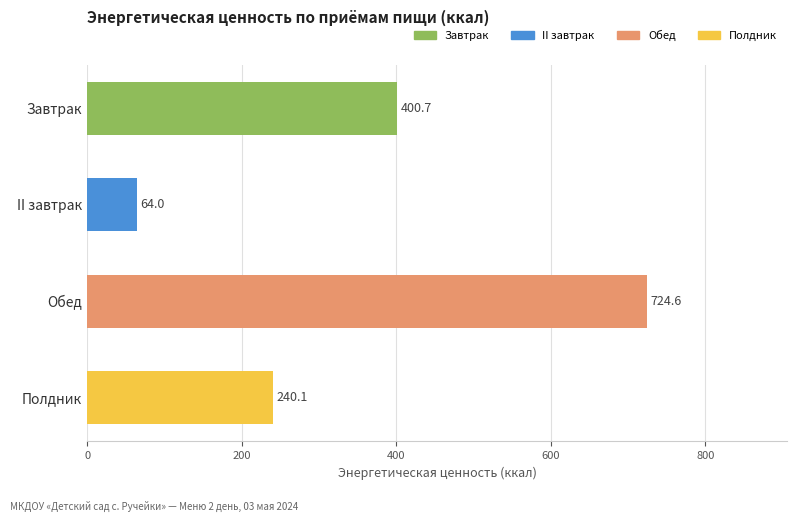

Reading top to bottom, what are all the values shown in this chart?

Завтрак=400.7	II завтрак=64.0	Обед=724.6	Полдник=240.1